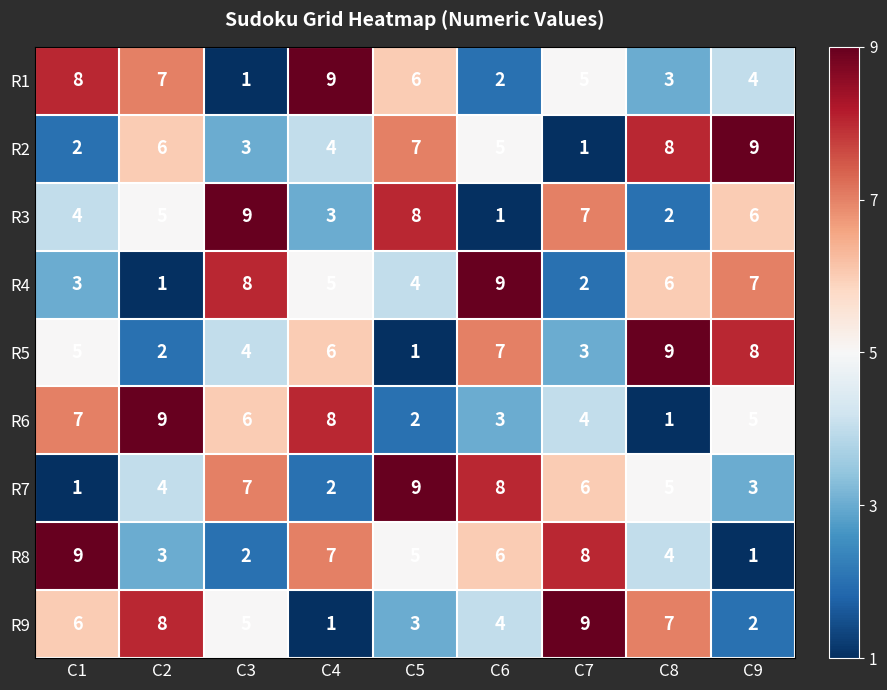

Rank the series at C5 from highest to lowest value.

R7, R3, R2, R1, R8, R4, R9, R6, R5